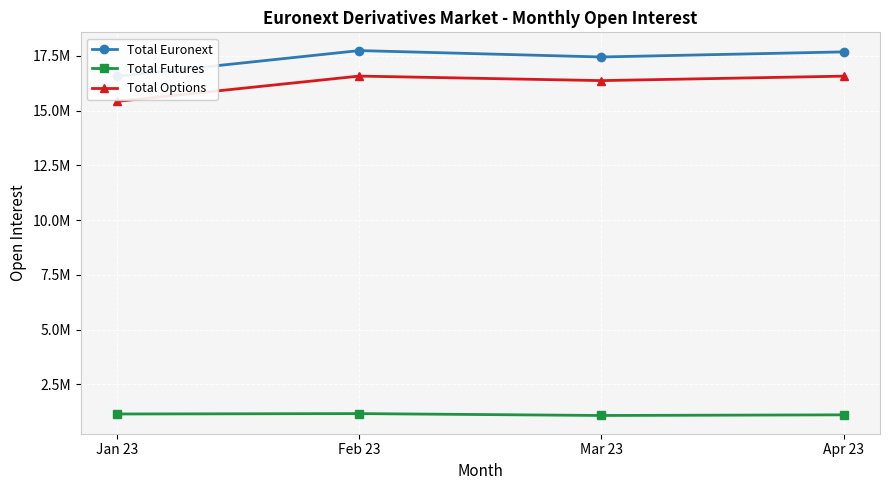

True or false: Total Futures and Total Euronext intersect in this chart.

False